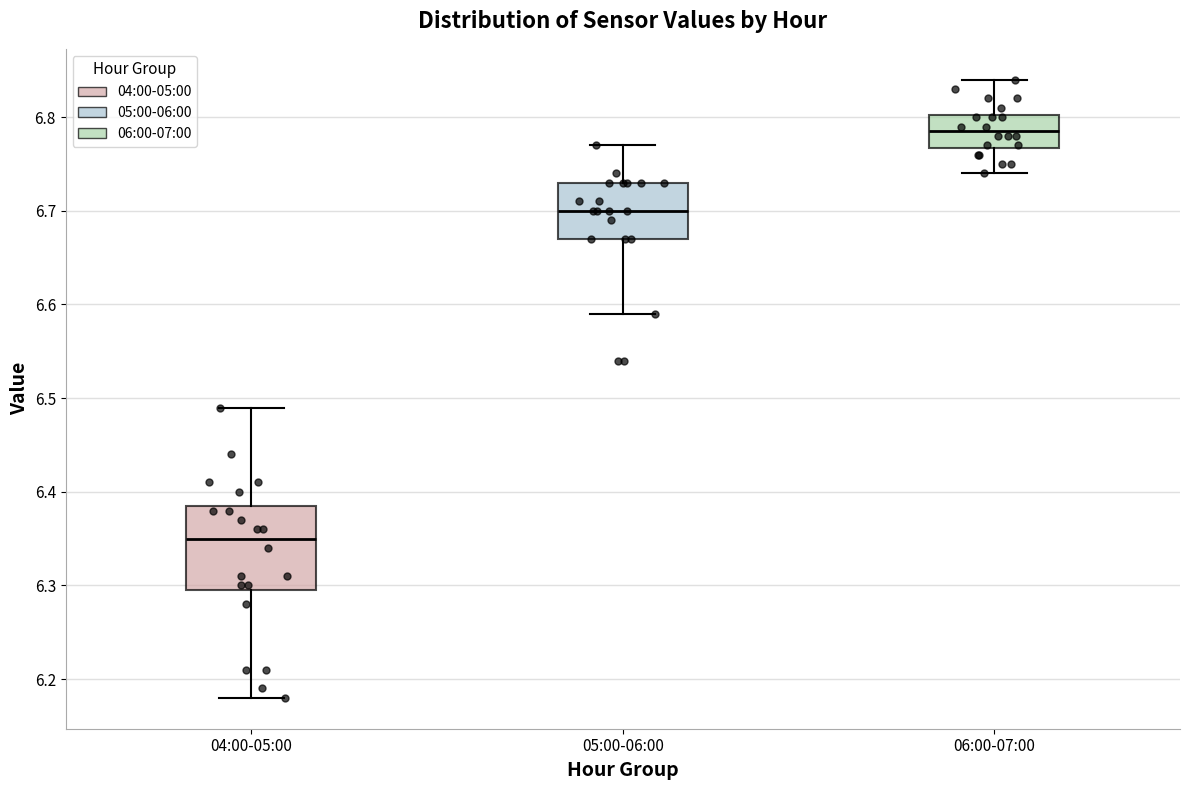

Comparing the boxes themselves (not the whiskers), which one is the tallest?

04:00-05:00